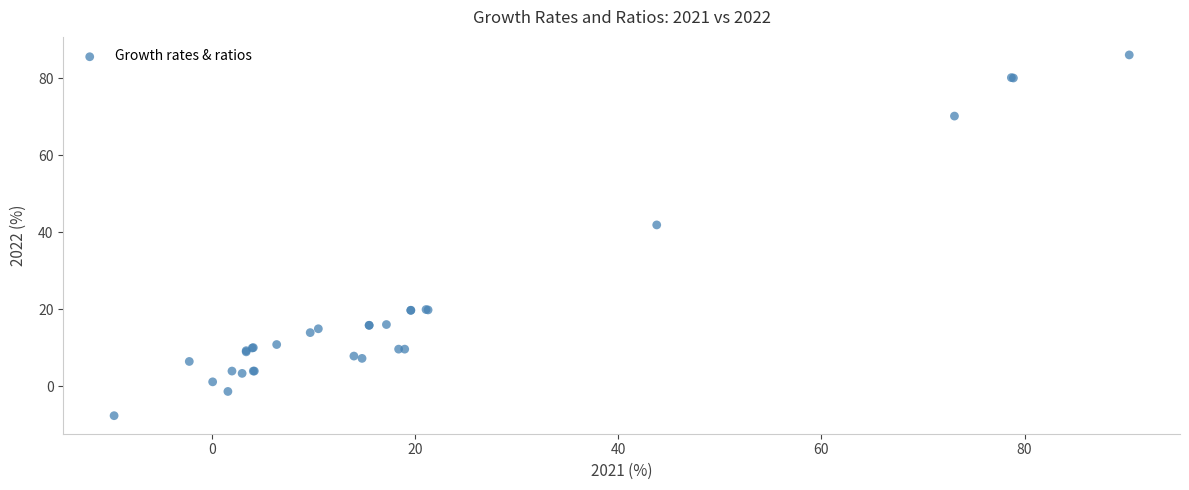

What Y value in the scatter plot is closest to 39?

41.9